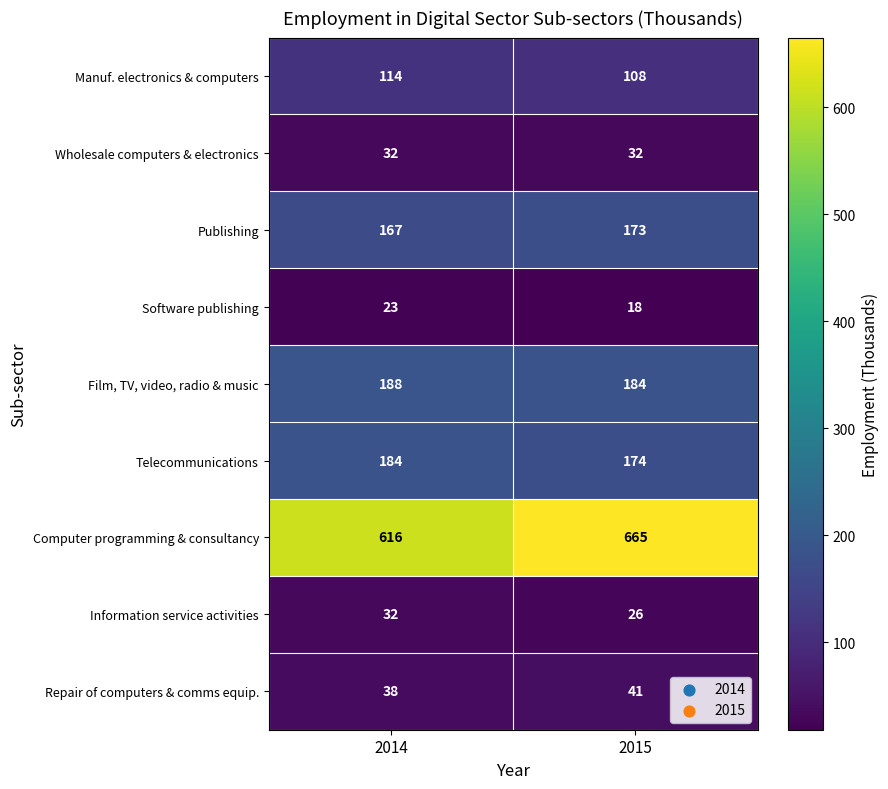

Is it true that Publishing equals 76 at 2014?

False